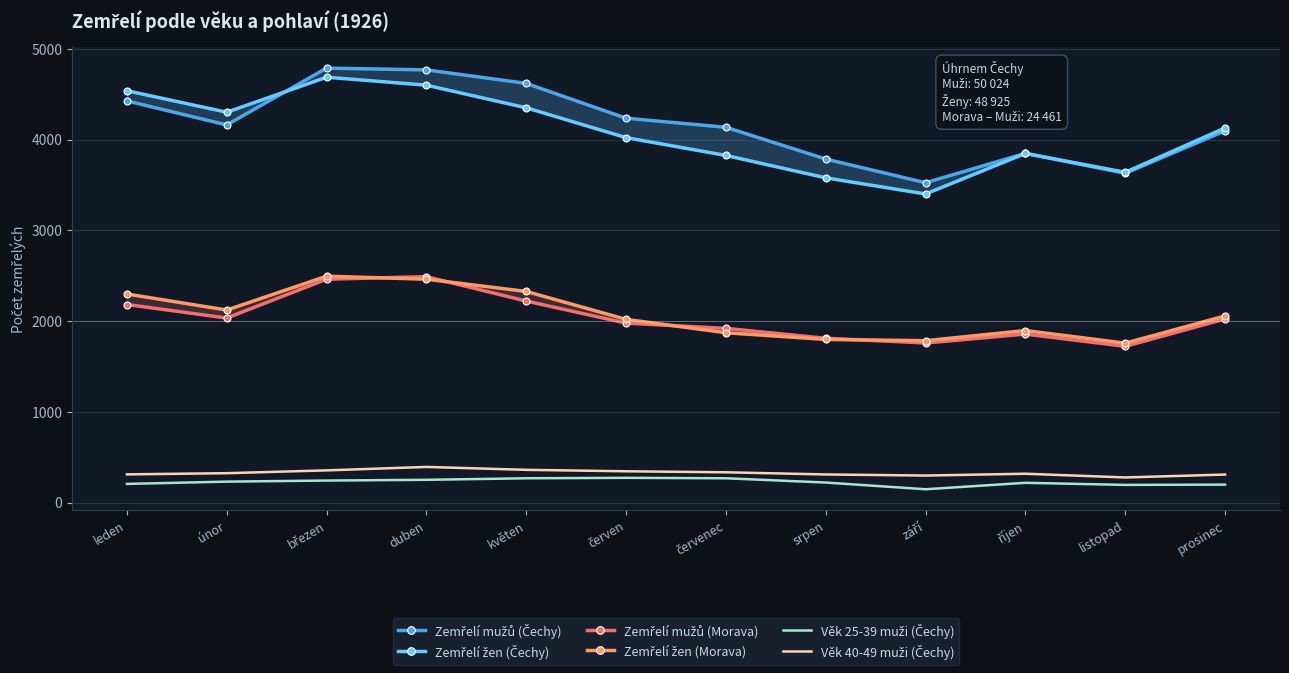

True or false: Věk 25-39 muži (Čechy) has a value of 231 at únor.

True